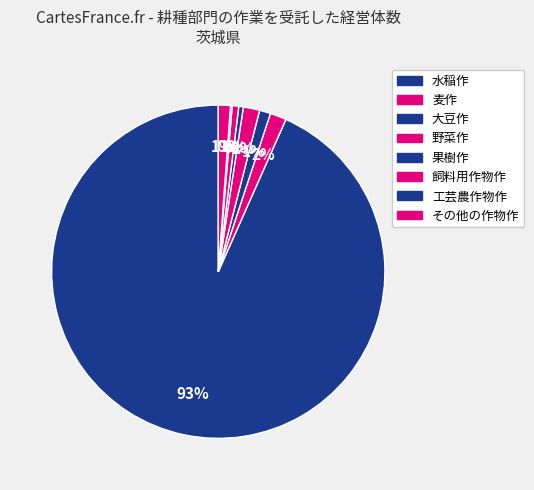

What is the smallest slice in the pie chart?

工芸農作物作